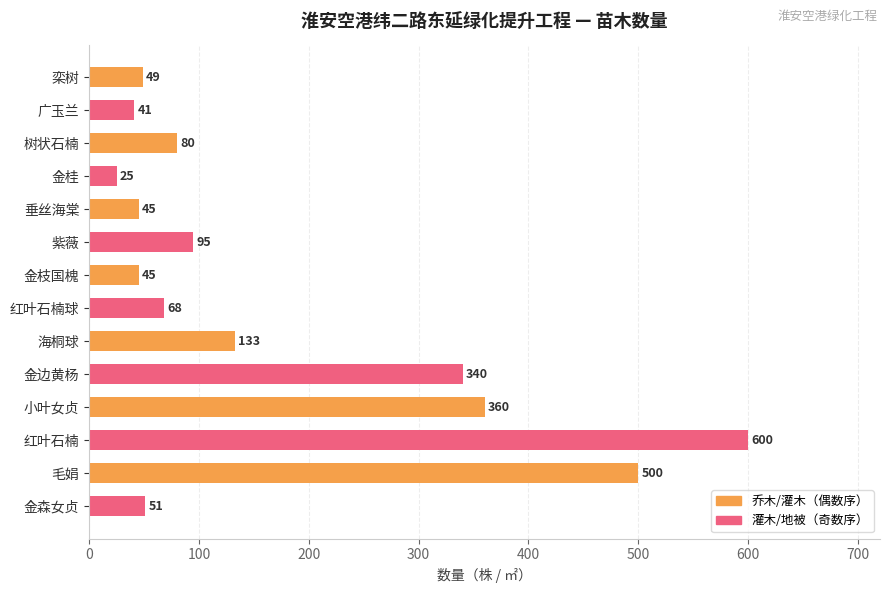

True or false: the data shows 360 at 小叶女贞.

True